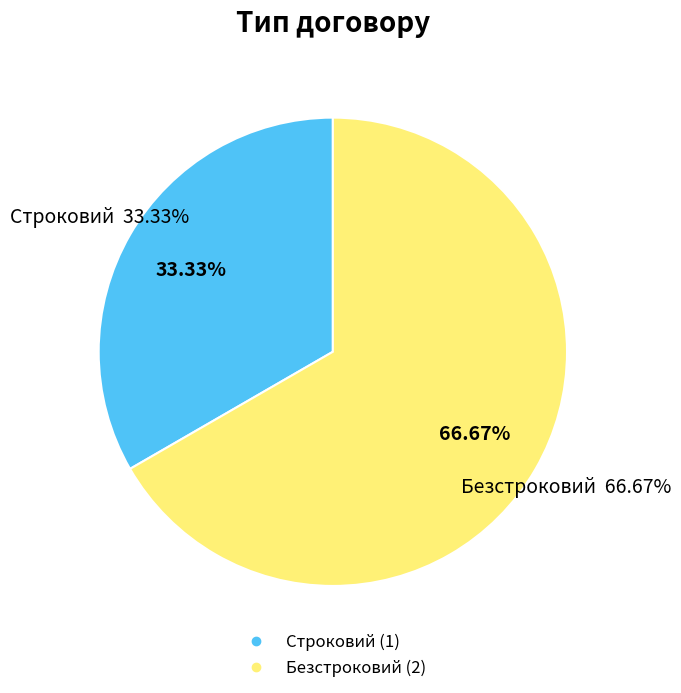

Rank the categories by value from highest to lowest.

Безстроковий, Строковий